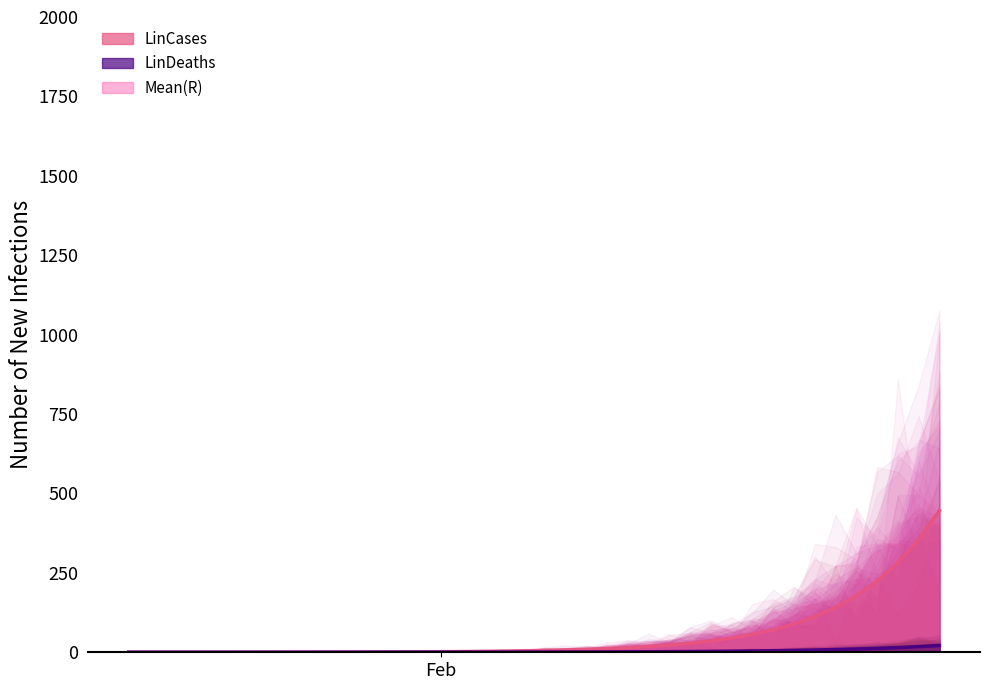

List the labels in order of LinDeaths value, largest first.

2020-02-25, 2020-02-24, 2020-02-23, 2020-02-22, 2020-02-21, 2020-02-20, 2020-02-19, 2020-02-18, 2020-02-17, 2020-02-16, 2020-02-15, 2020-02-14, 2020-02-13, 2020-02-12, 2020-02-11, 2020-02-10, 2020-02-09, 2020-02-08, 2020-02-07, 2020-02-06, 2020-02-05, 2020-02-04, 2020-02-03, 2020-02-02, 2020-02-01, 2020-01-31, 2020-01-30, 2020-01-29, 2020-01-28, 2020-01-27, 2020-01-26, 2020-01-25, 2020-01-24, 2020-01-23, 2020-01-22, 2020-01-21, 2020-01-20, 2020-01-19, 2020-01-18, 2020-01-17